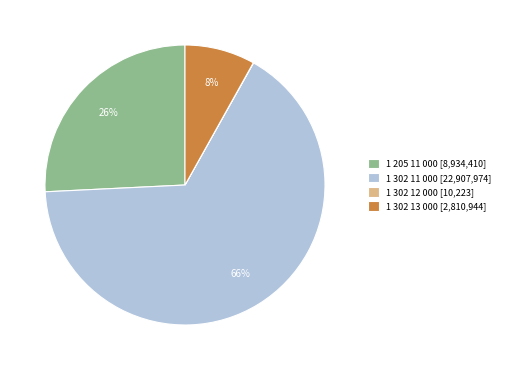

To the nearest percent, what percentage of the pie is 1 205 11 000?

26%